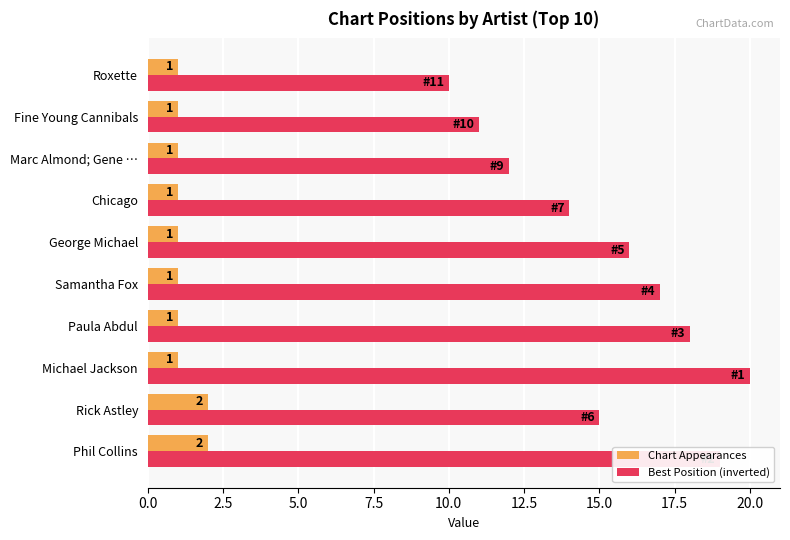

What is the difference between the highest and lowest values at Fine Young Cannibals?

10